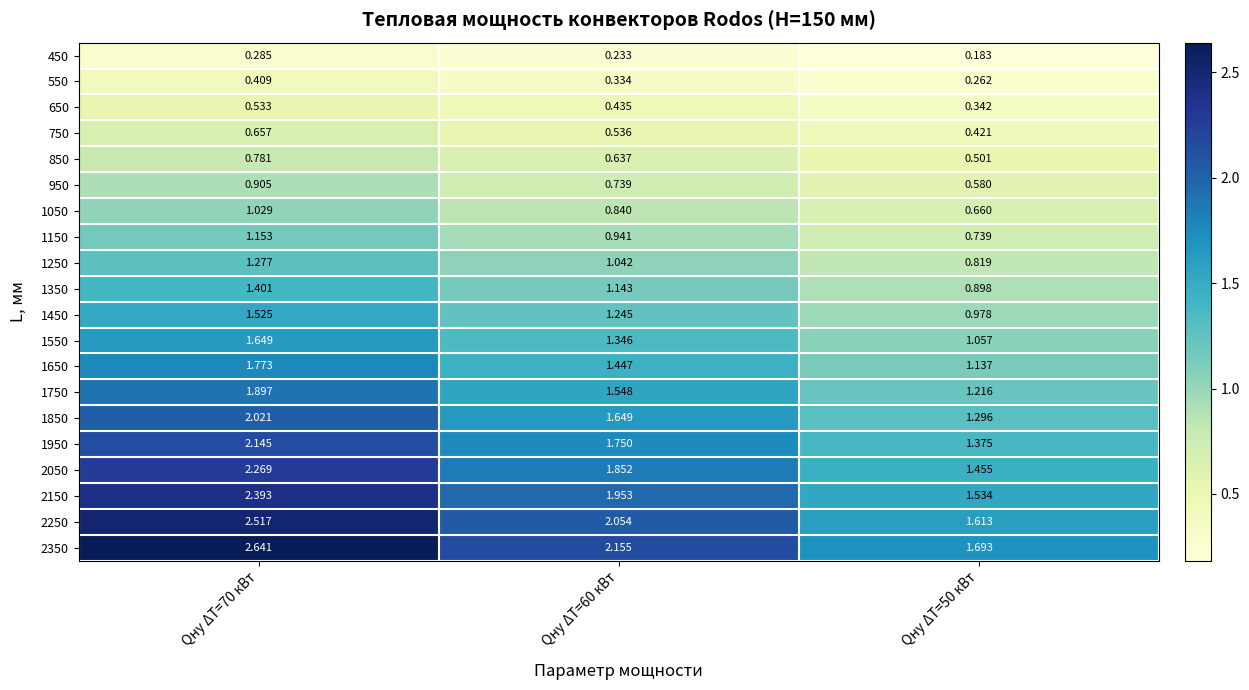

How many data points does each series have?

3